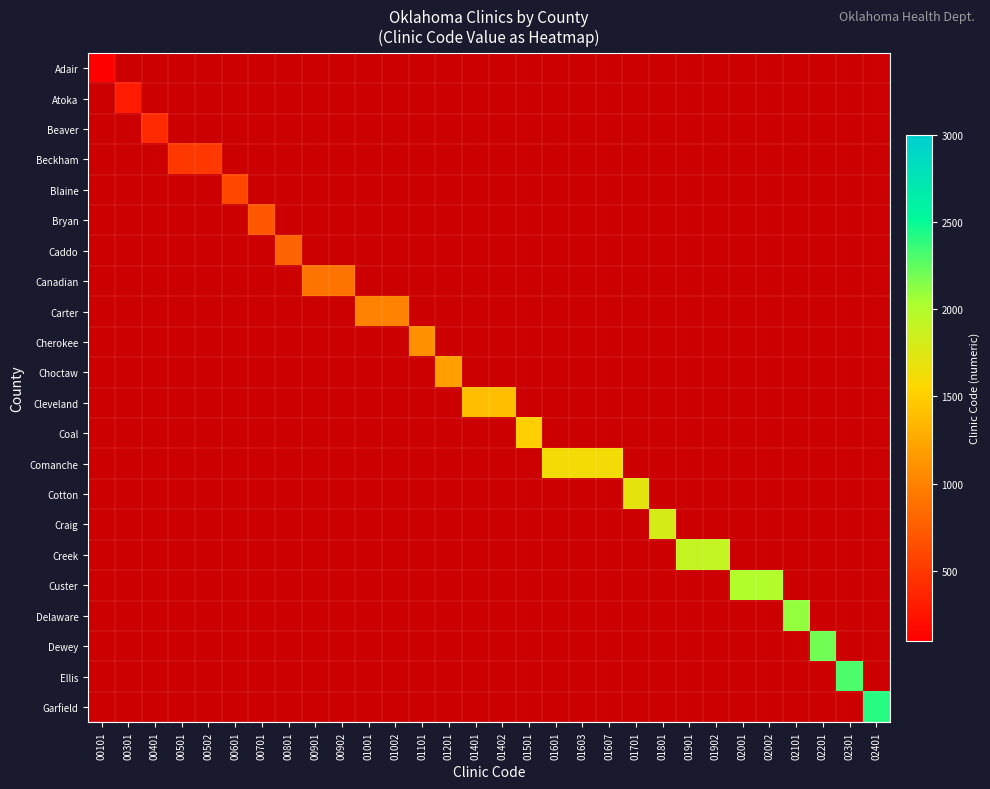

Which label corresponds to the smallest value in the chart?

00101